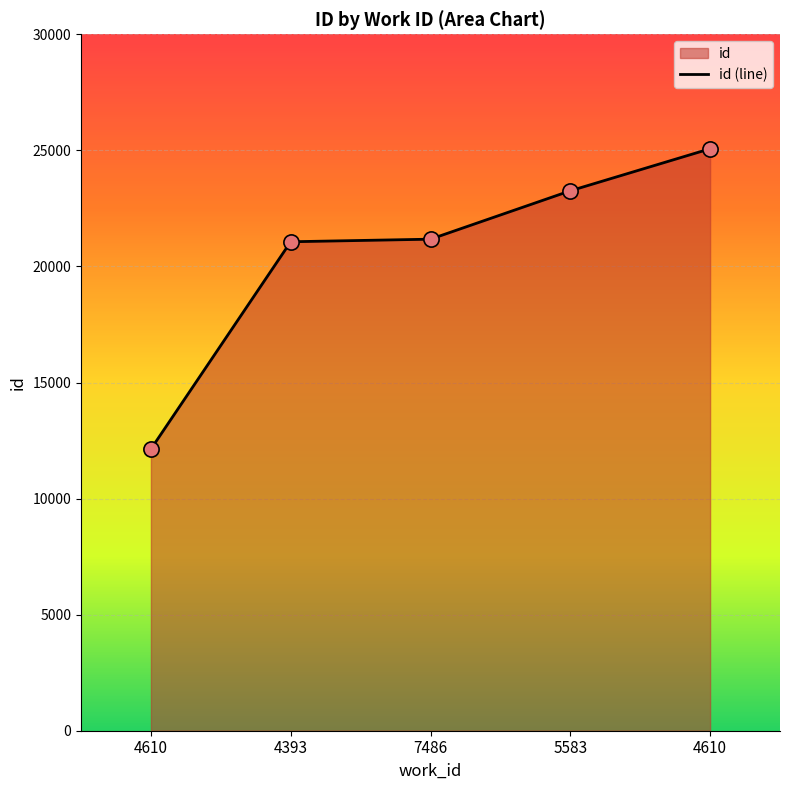

What is the ratio of the value at 7486 to the value at 4610?

1.7